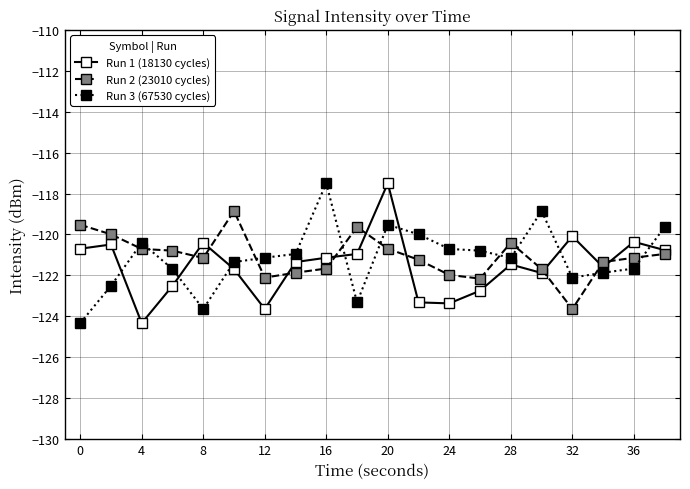

How many times do Run 2 (23010 cycles) and Run 1 (18130 cycles) cross each other?

9